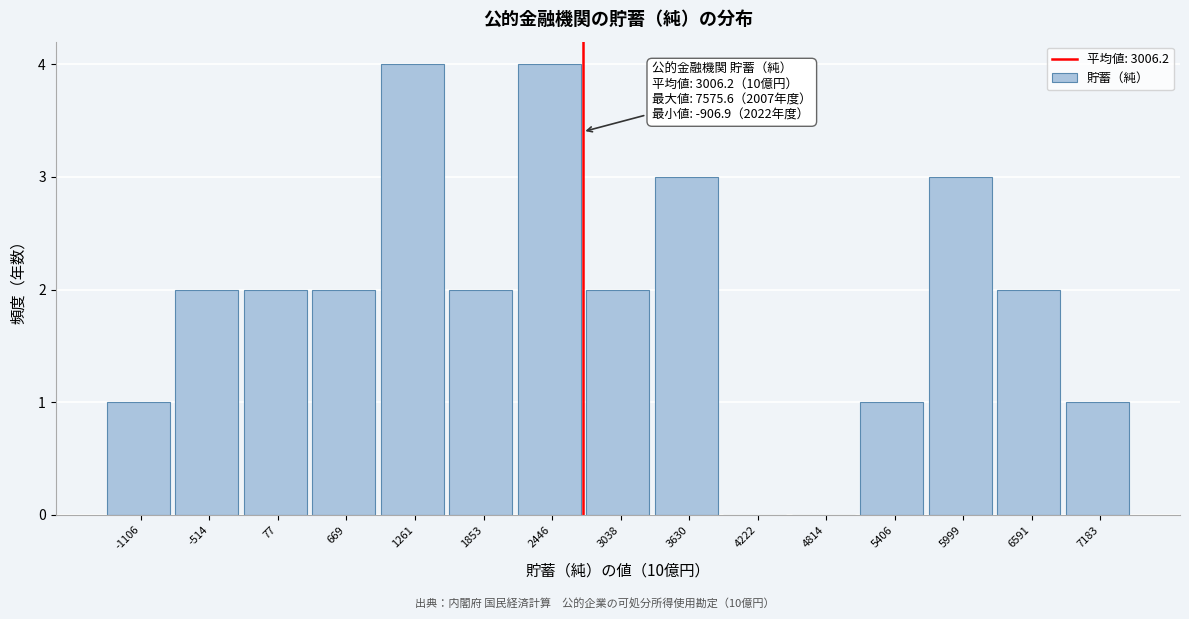

Reading right to left, list all the values displayed in this chart.

7183=1	6591=2	5999=3	5406=1	4814=0	4222=0	3630=3	3038=2	2446=4	1853=2	1261=4	669=2	77=2	-514=2	-1106=1